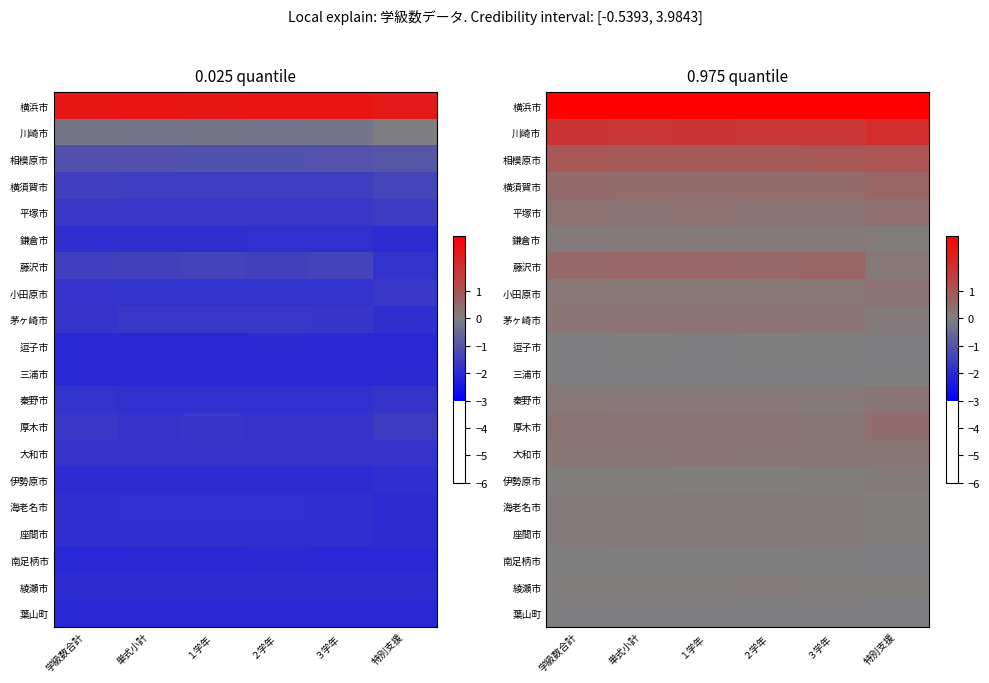

Rank the categories by 相模原市 value from highest to lowest.

特別支援, ３学年, 学級数合計, 単式小計, ２学年, １学年